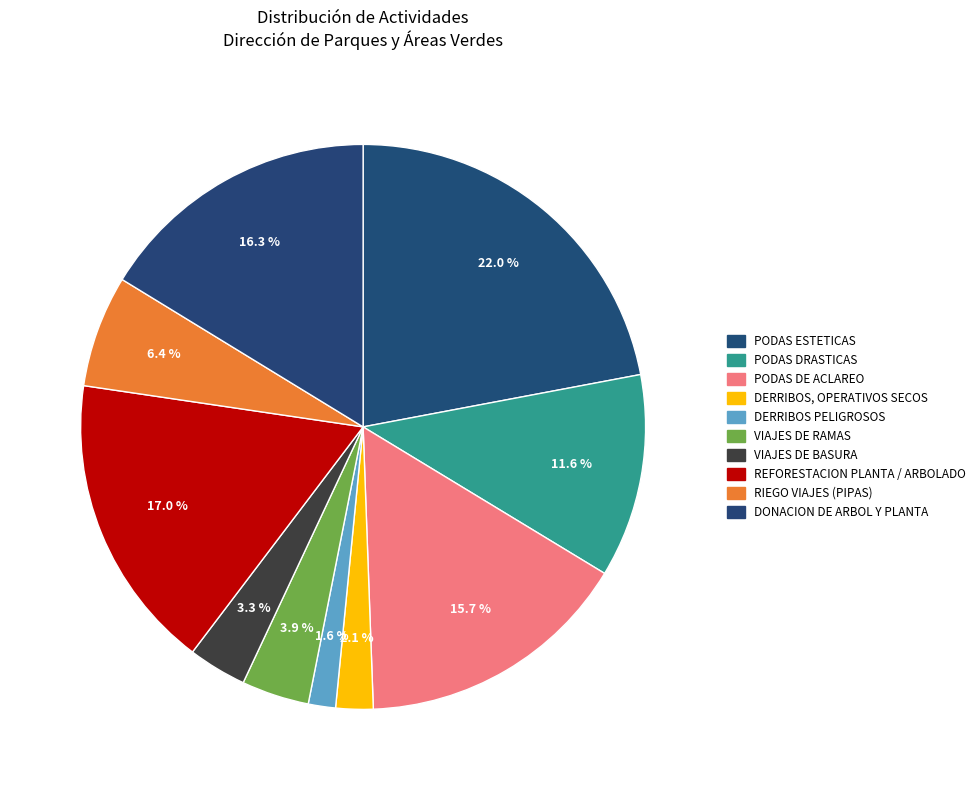

How many slices are in this pie chart?

10